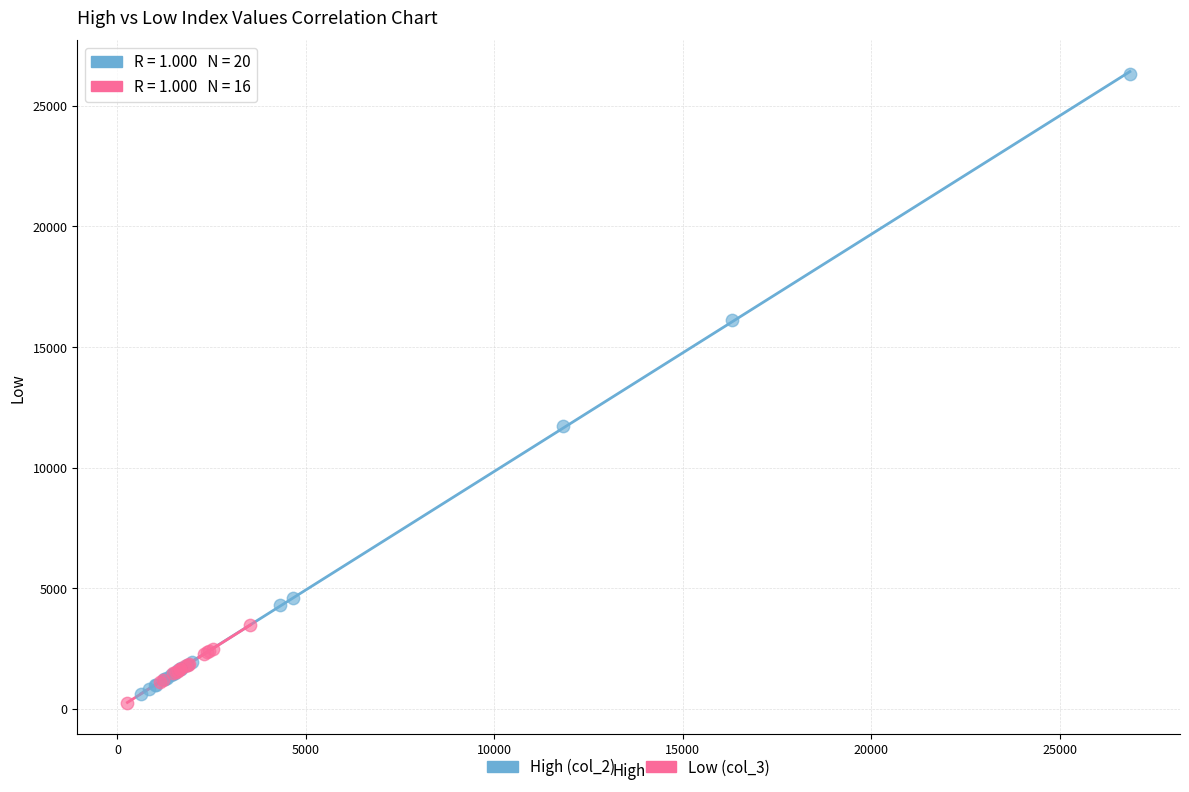

What are all the series names shown in the legend?

High (col_2), Low (col_3)